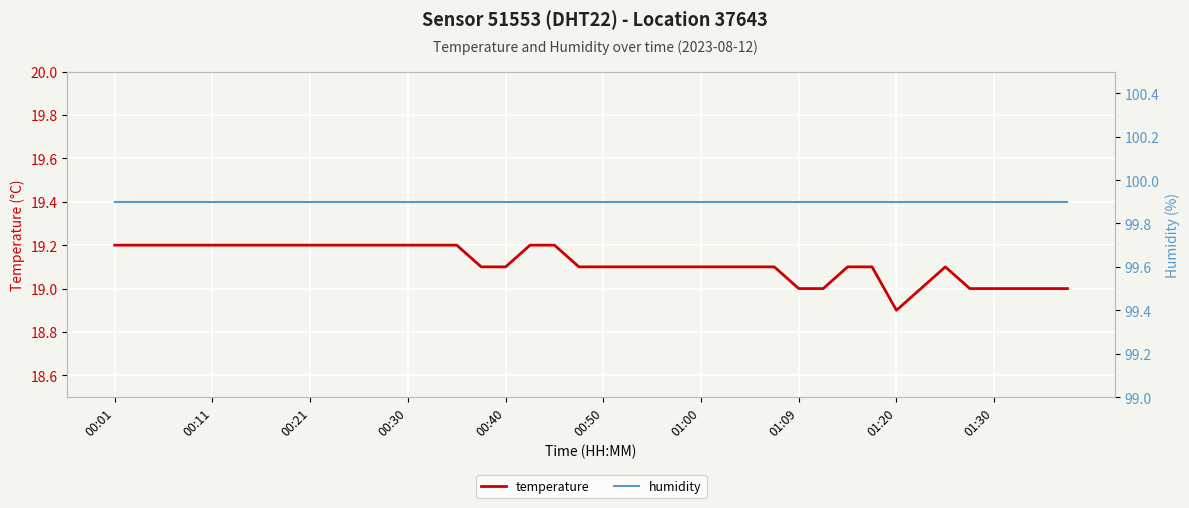

What position from the left is 18?

19